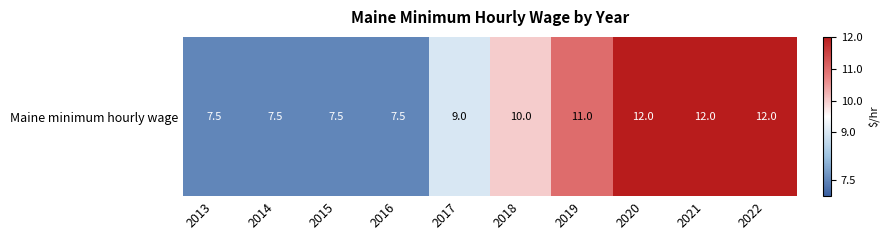

At which label does the data first exceed 10?

2019